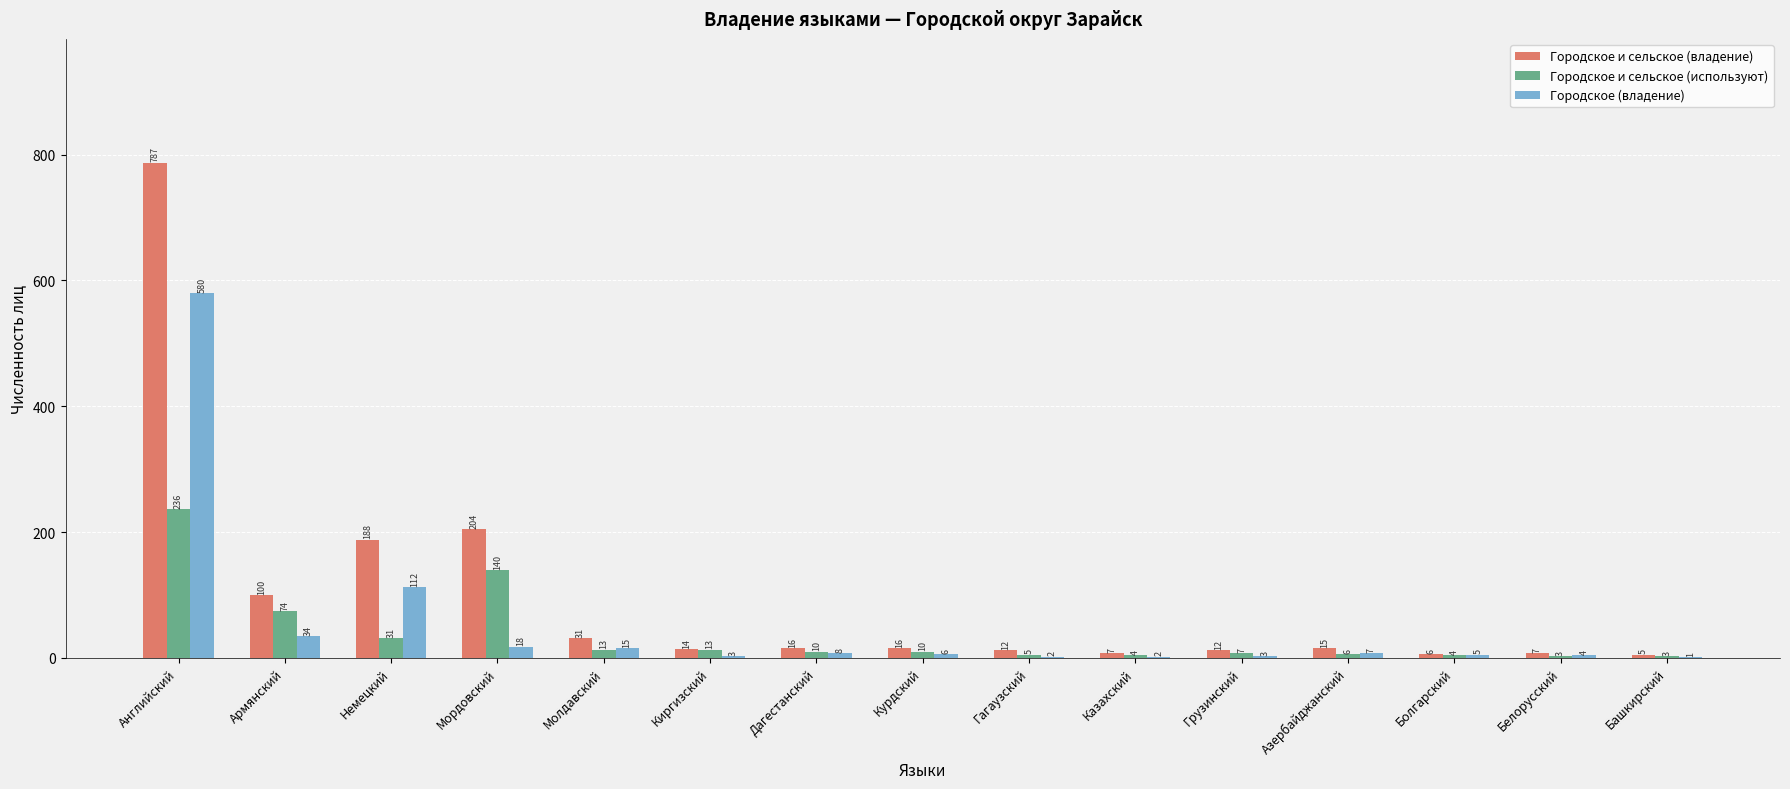

Reading right to left, list all the values displayed in this chart.

Городское и сельское (владение): Башкирский=5	Белорусский=7	Болгарский=6	Азербайджанский=15	Грузинский=12	Казахский=7	Гагаузский=12	Курдский=16	Дагестанский=16	Киргизский=14	Молдавский=31	Мордовский=204	Немецкий=188	Армянский=100	Английский=787
Городское и сельское (используют): Башкирский=3	Белорусский=3	Болгарский=4	Азербайджанский=6	Грузинский=7	Казахский=4	Гагаузский=5	Курдский=10	Дагестанский=10	Киргизский=13	Молдавский=13	Мордовский=140	Немецкий=31	Армянский=74	Английский=236
Городское (владение): Башкирский=1	Белорусский=4	Болгарский=5	Азербайджанский=7	Грузинский=3	Казахский=2	Гагаузский=2	Курдский=6	Дагестанский=8	Киргизский=3	Молдавский=15	Мордовский=18	Немецкий=112	Армянский=34	Английский=580